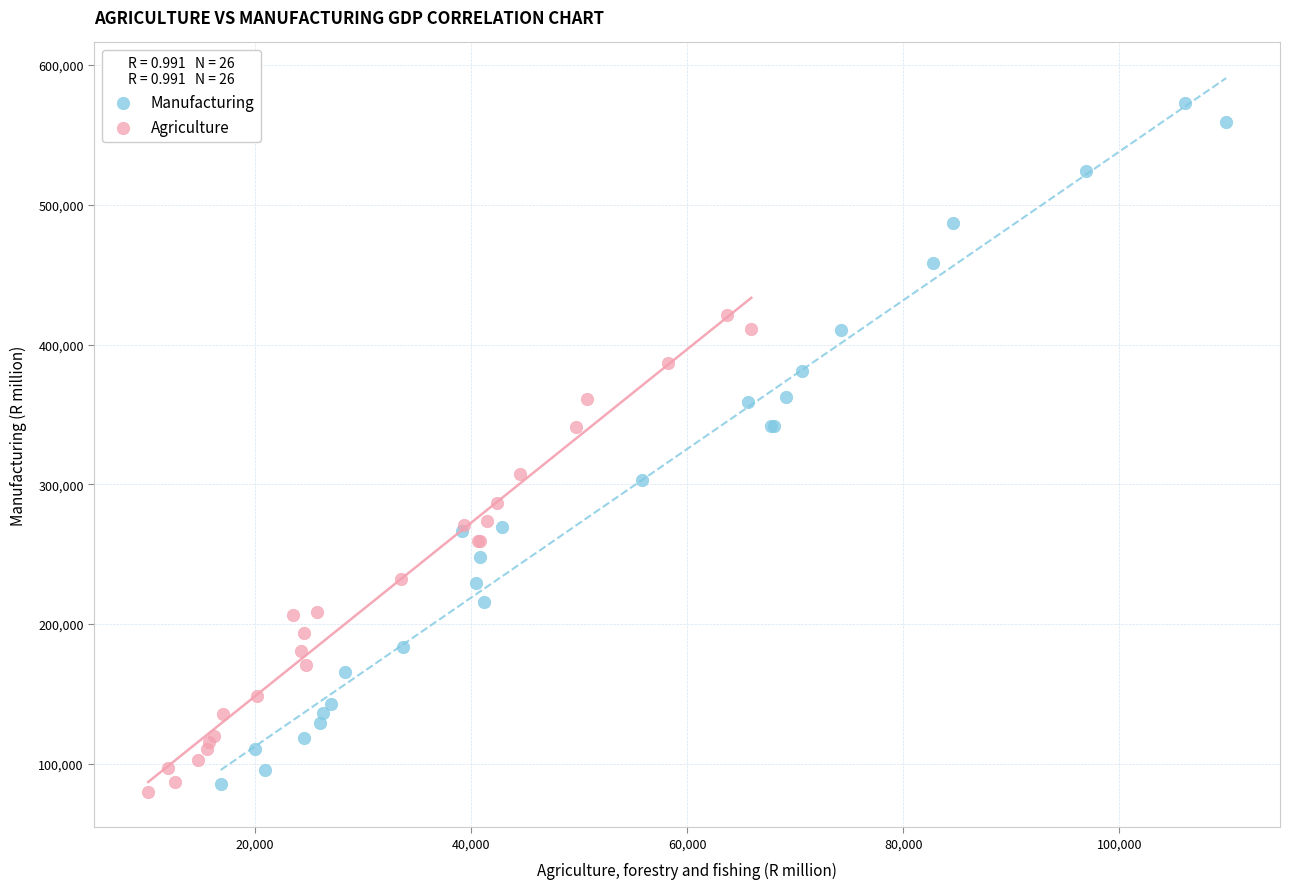

Which series reaches the maximum Y coordinate?

Manufacturing